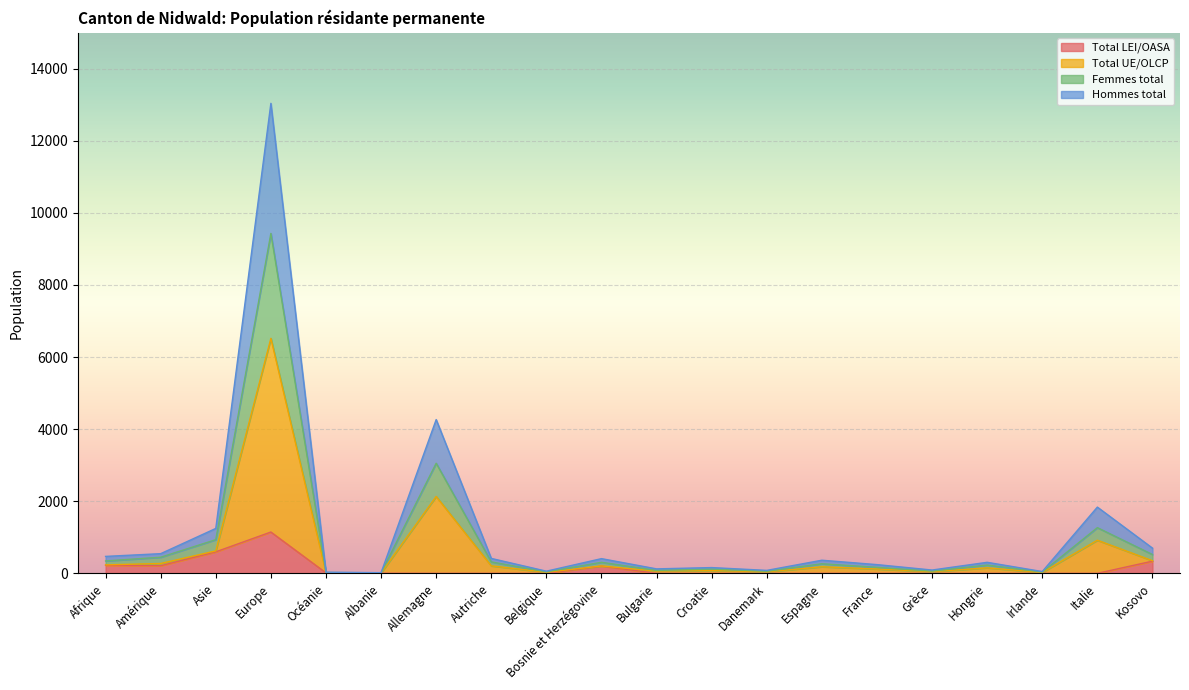

Which category has the lowest value in the Hommes total series?

Albanie